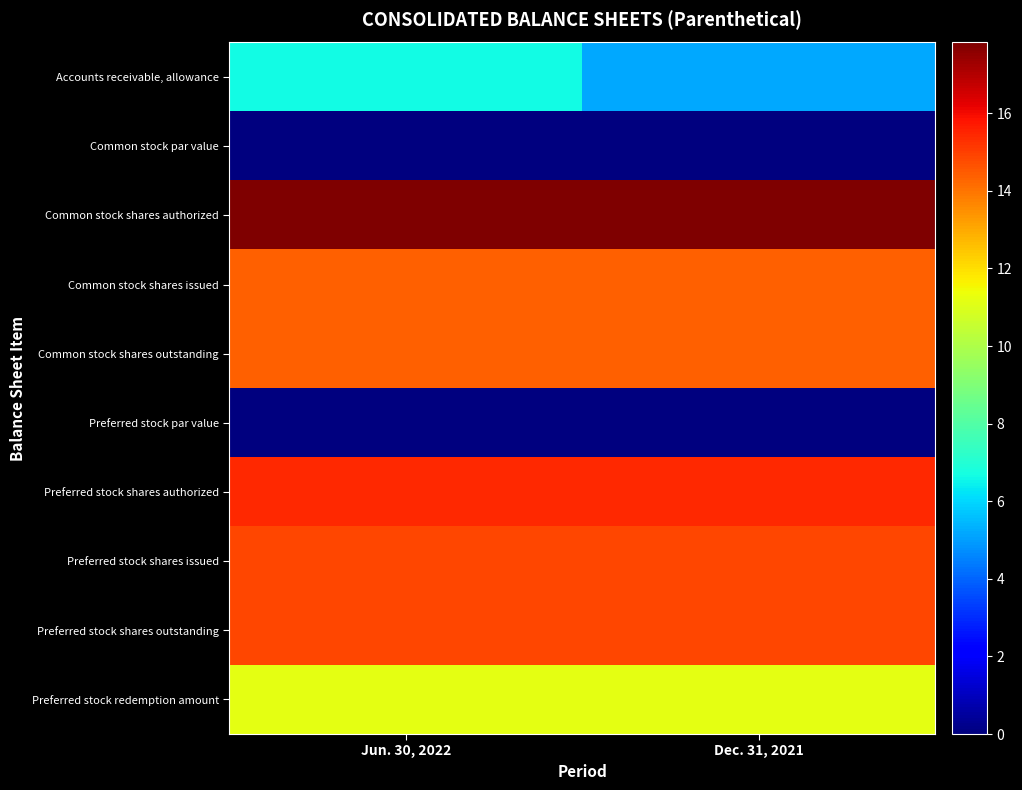

Reading right to left, extract all data points from this chart.

Accounts receivable, allowance: Dec. 31, 2021=5.2	Jun. 30, 2022=6.6
Common stock par value: Dec. 31, 2021=0.0	Jun. 30, 2022=0.0
Common stock shares authorized: Dec. 31, 2021=17.8	Jun. 30, 2022=17.8
Common stock shares issued: Dec. 31, 2021=14.4	Jun. 30, 2022=14.4
Common stock shares outstanding: Dec. 31, 2021=14.4	Jun. 30, 2022=14.4
Preferred stock par value: Dec. 31, 2021=0.0	Jun. 30, 2022=0.0
Preferred stock shares authorized: Dec. 31, 2021=15.4	Jun. 30, 2022=15.4
Preferred stock shares issued: Dec. 31, 2021=14.8	Jun. 30, 2022=14.8
Preferred stock shares outstanding: Dec. 31, 2021=14.8	Jun. 30, 2022=14.8
Preferred stock redemption amount: Dec. 31, 2021=11.2	Jun. 30, 2022=11.2